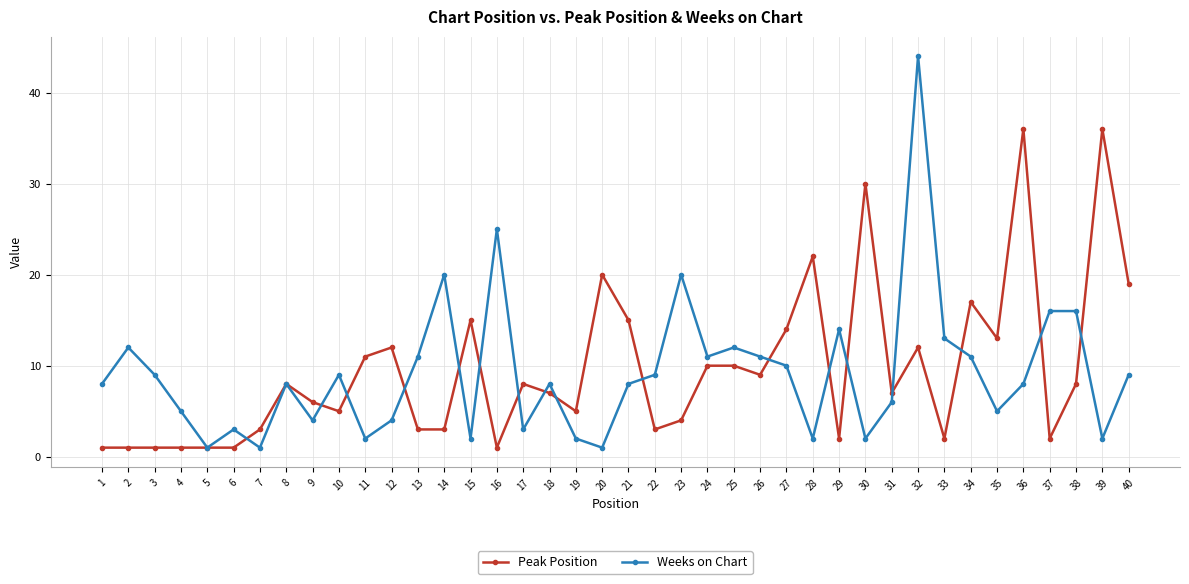

Where is the first local maximum for Weeks on Chart?

2